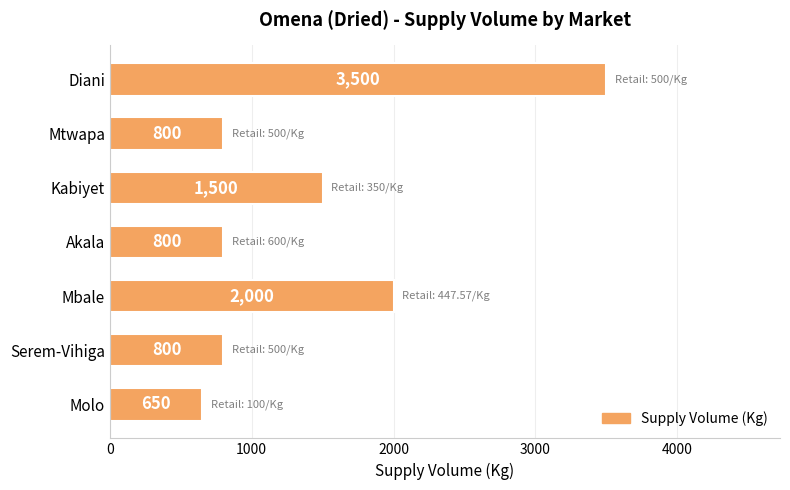

Approximately how many times larger is the value at Kabiyet compared to Molo?

2.3